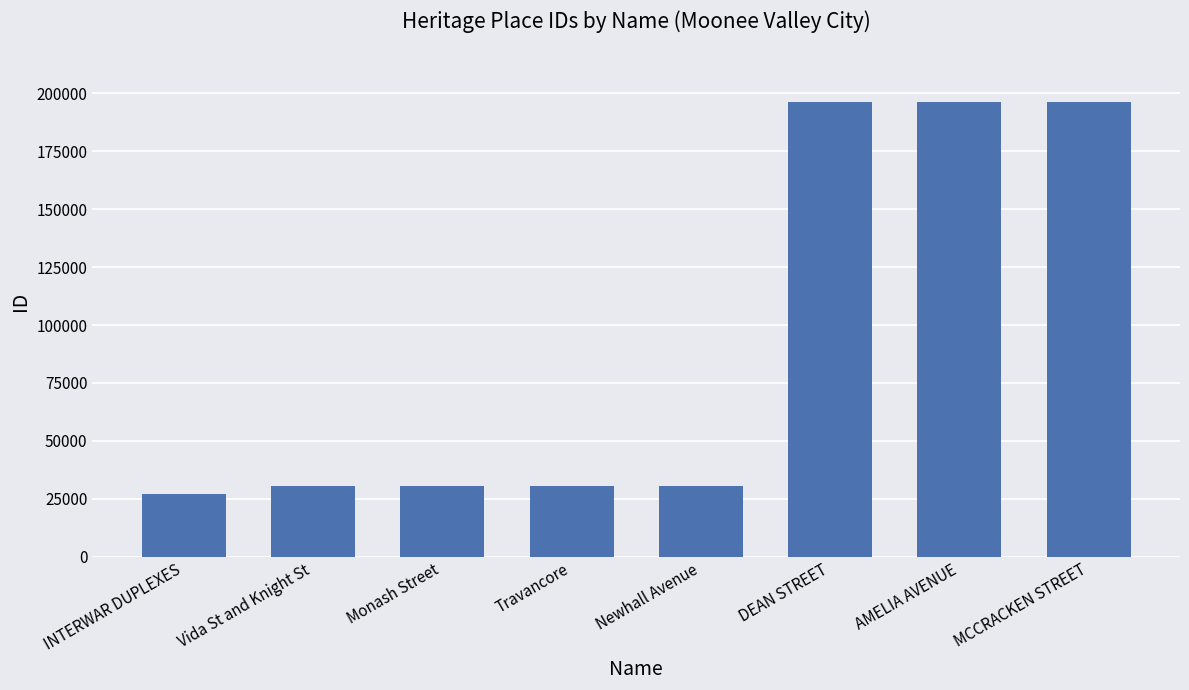

How many series are shown in this chart?

1